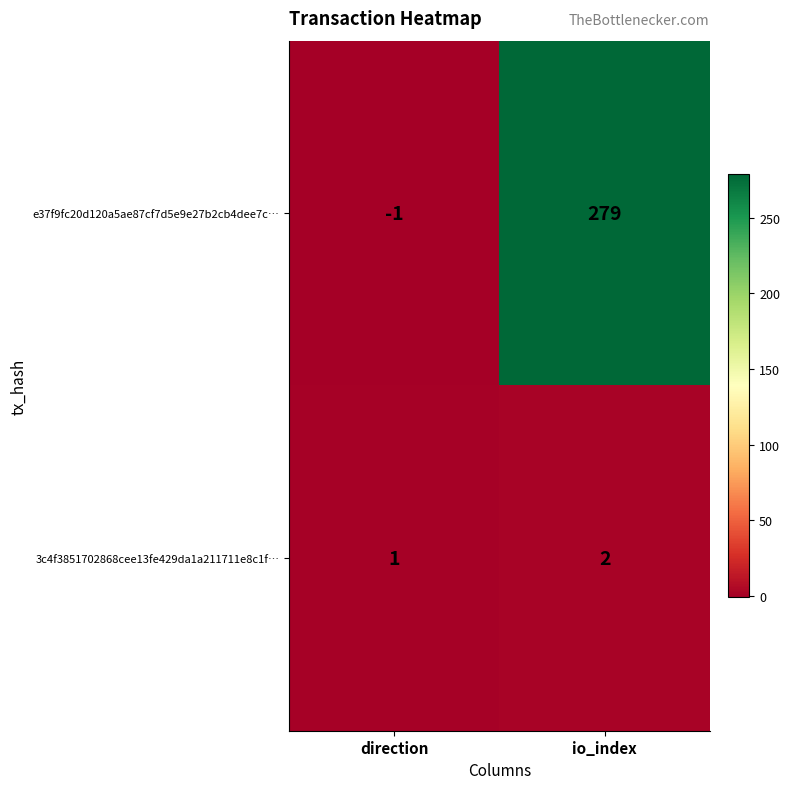

Which series has the largest range (max minus min)?

e37f9fc20d120a5ae87cf7d5e9e27b2cb4dee7c…